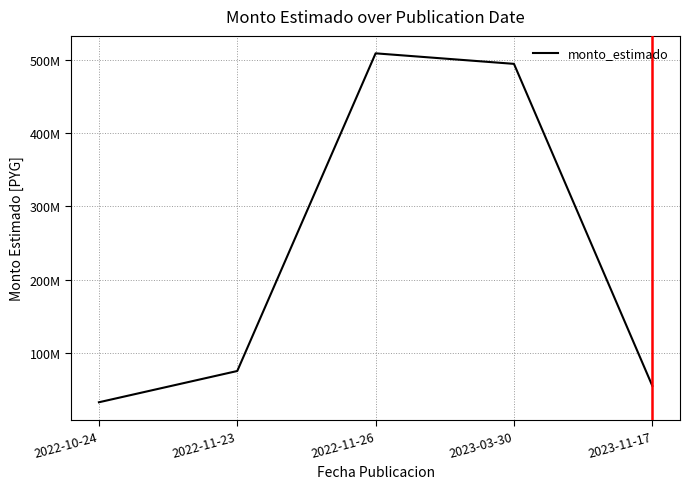

Reading left to right, transcribe all the data shown in this chart.

2022-10-24=32.3	2022-11-23=75.0	2022-11-26=509.0	2023-03-30=494.6	2023-11-17=54.7